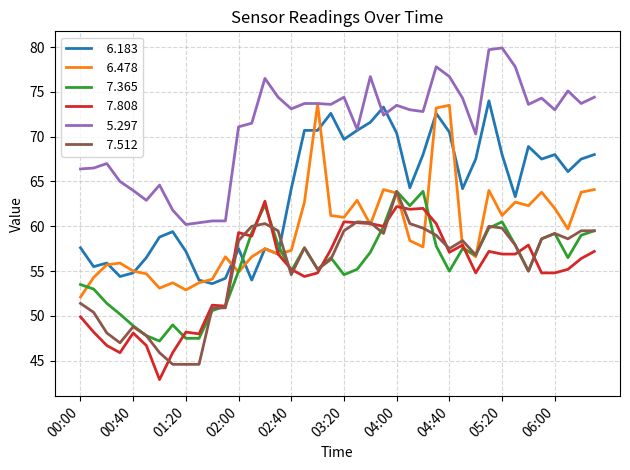

What is the minimum value shown in the chart?

42.9